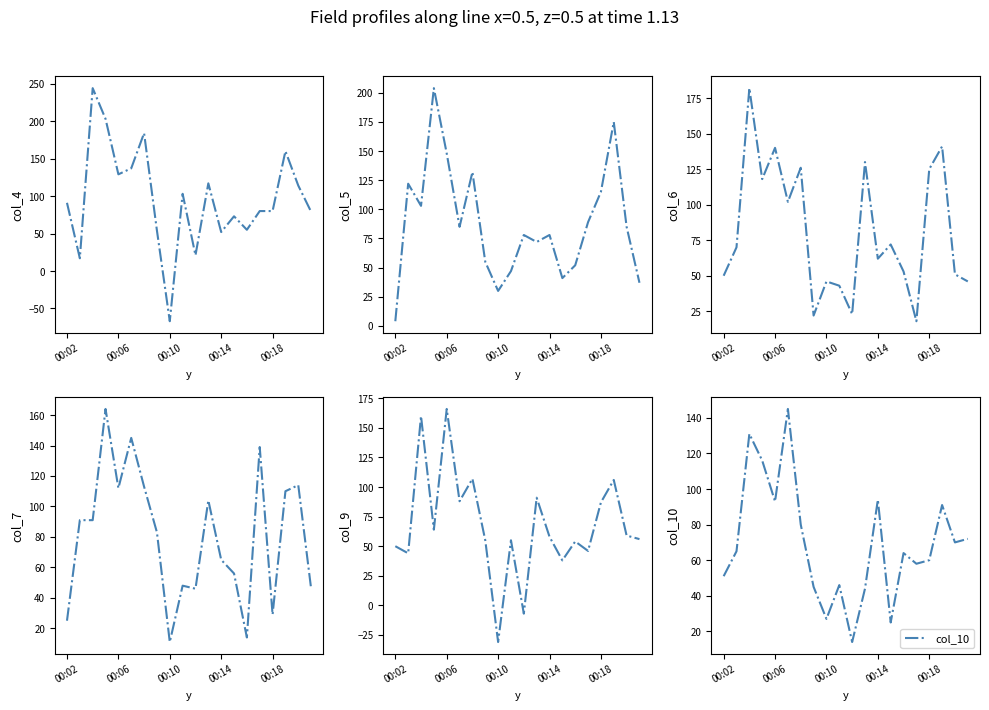

What is the maximum value for col_10?

145